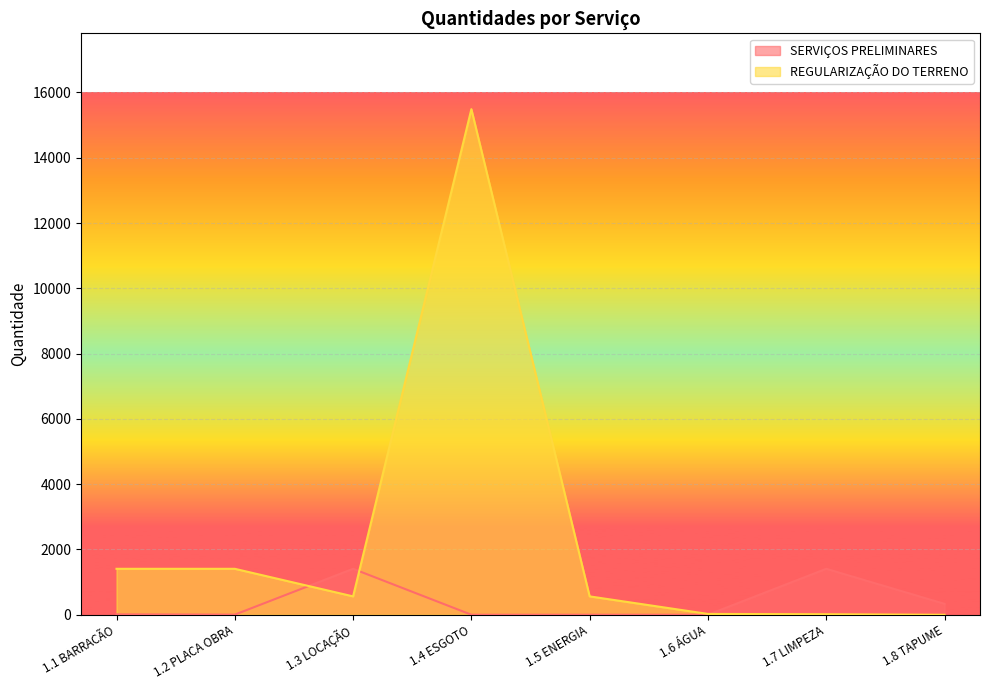

True or false: REGULARIZAÇÃO DO TERRENO and SERVIÇOS PRELIMINARES cross at least once.

True